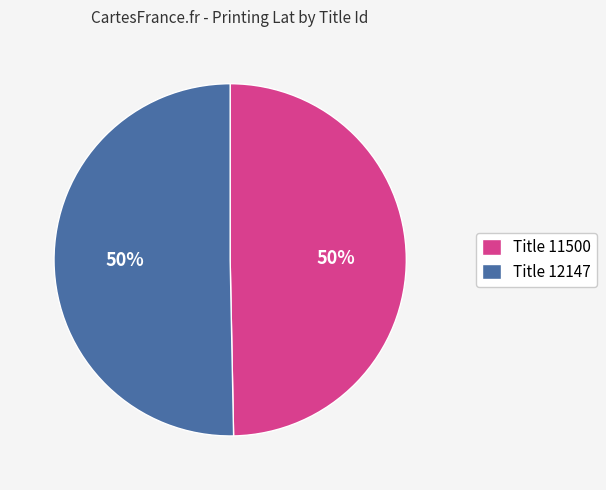

The Title 11500 slice represents 42% of the pie. True or false?

False